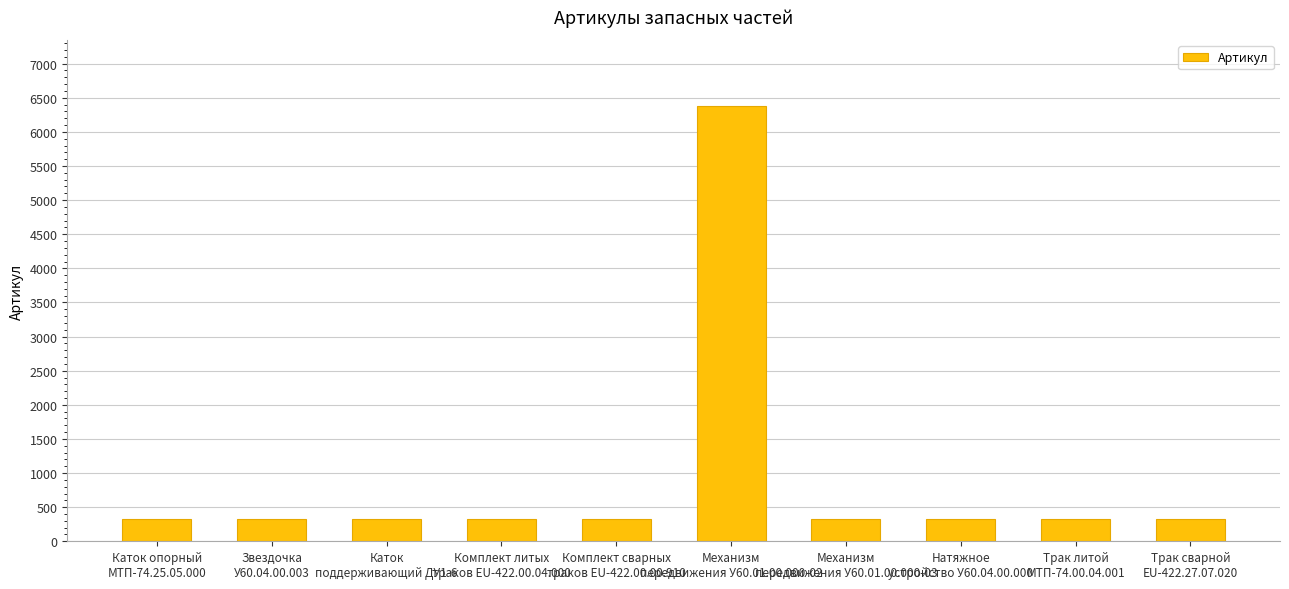

What is the sum of all values?

9320